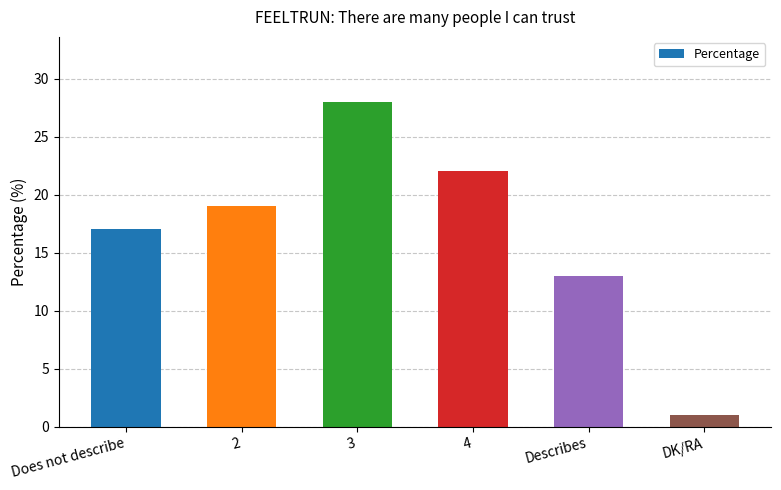

Which label corresponds to the largest value in the chart?

3